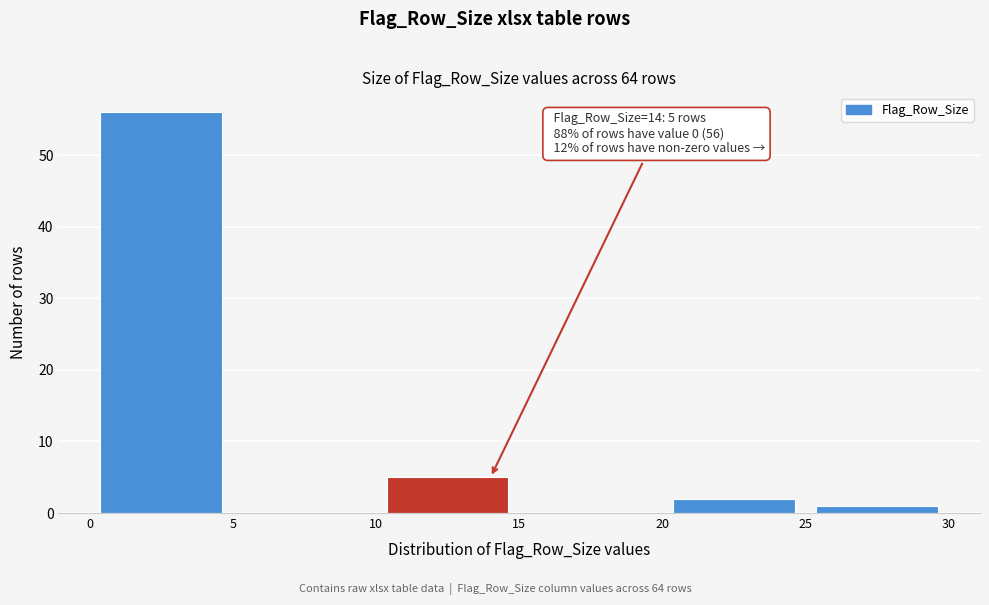

Over which range of the x-axis is the bar tallest?

0 to 5